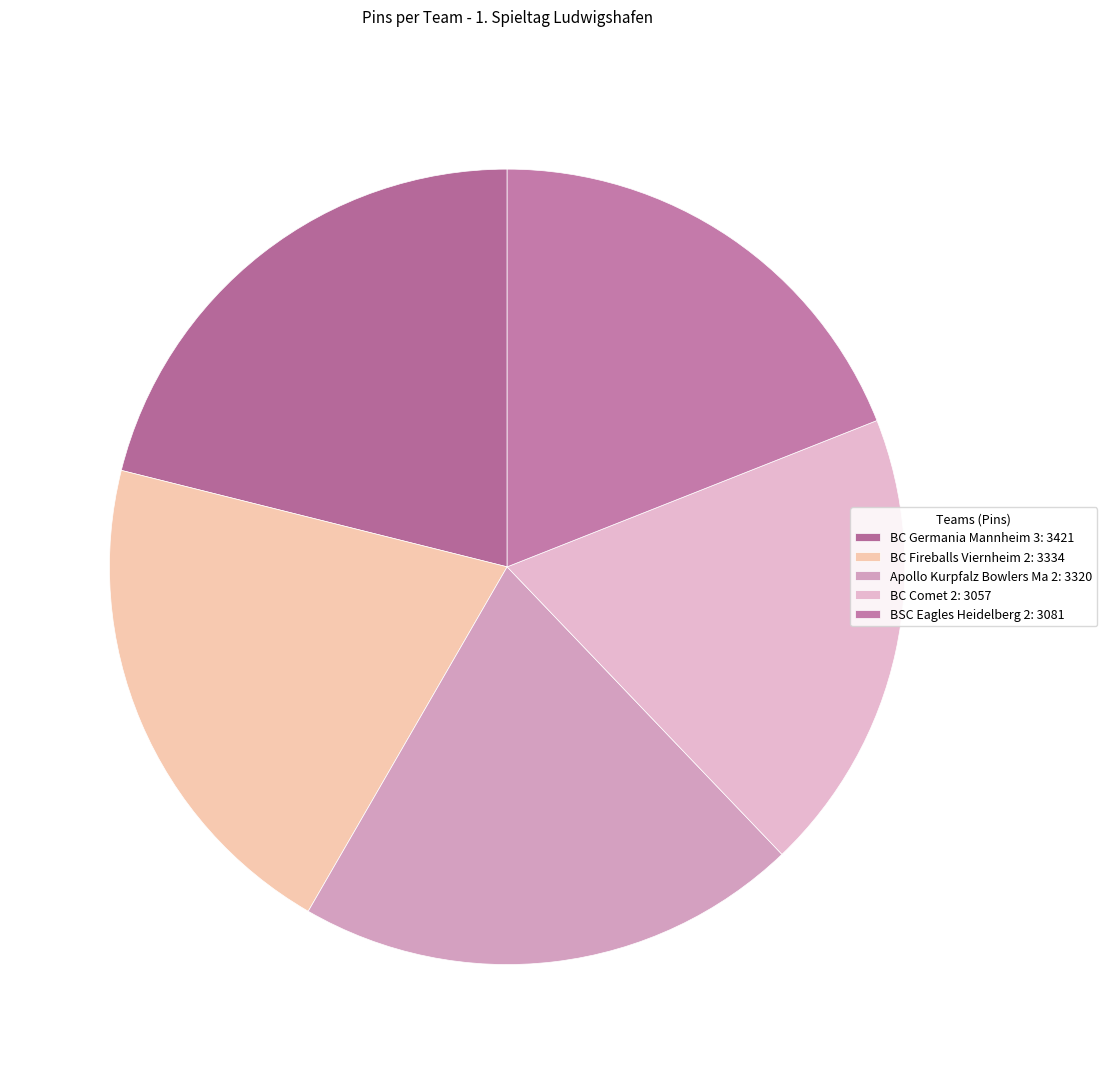

Count the number of slices in the pie.

5